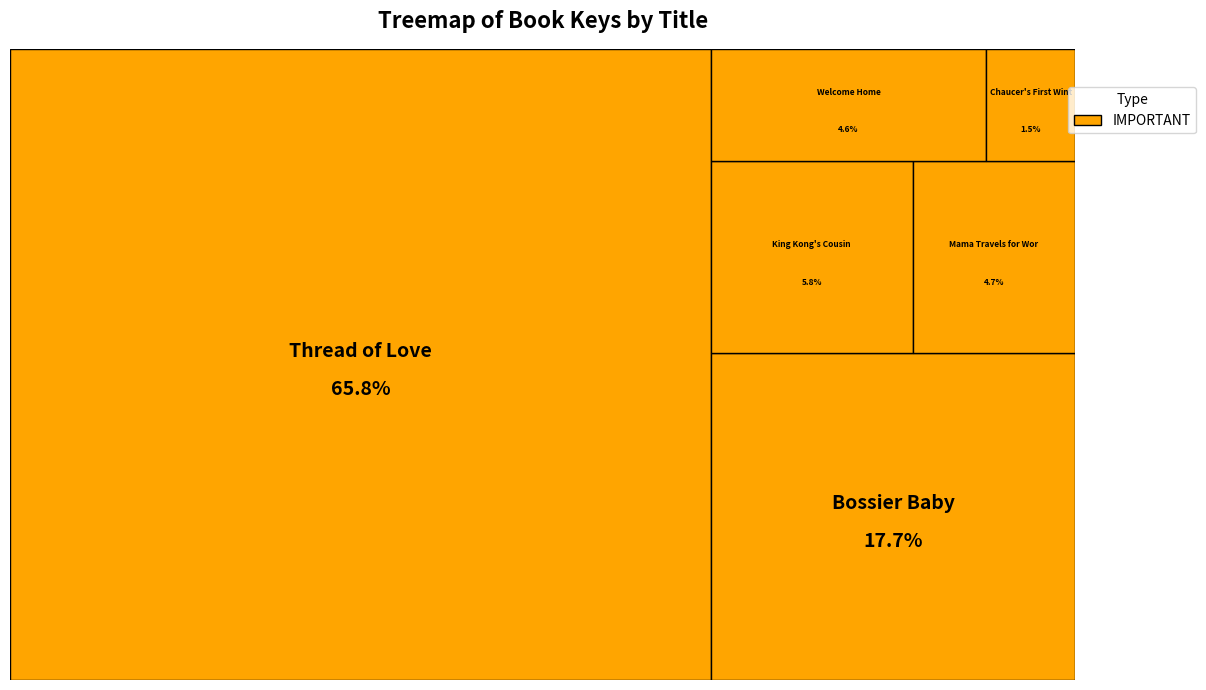

Which category has the biggest portion of the pie?

Thread of Love